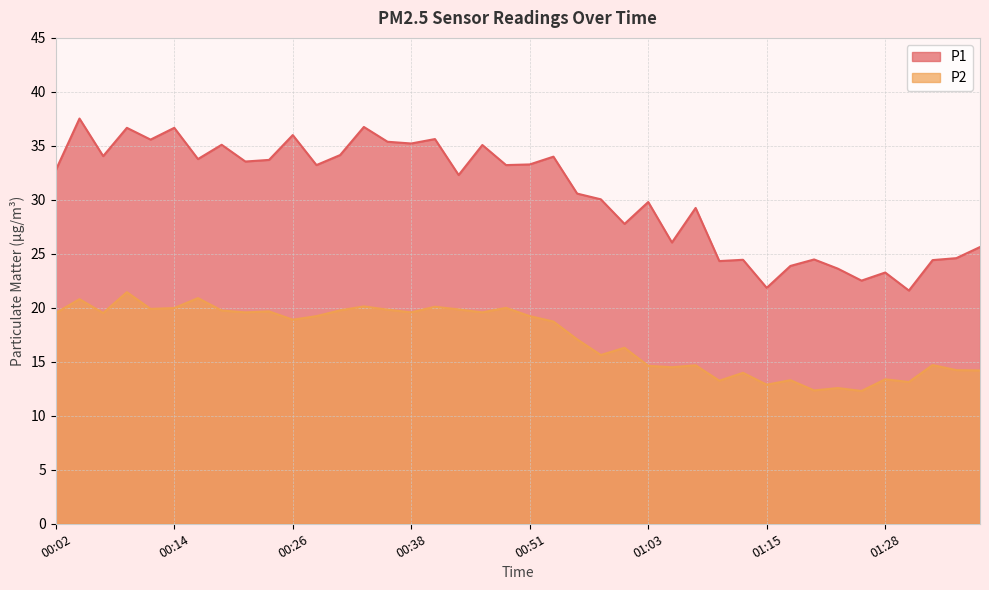

Rank the series at 00:46 from highest to lowest value.

P1, P2